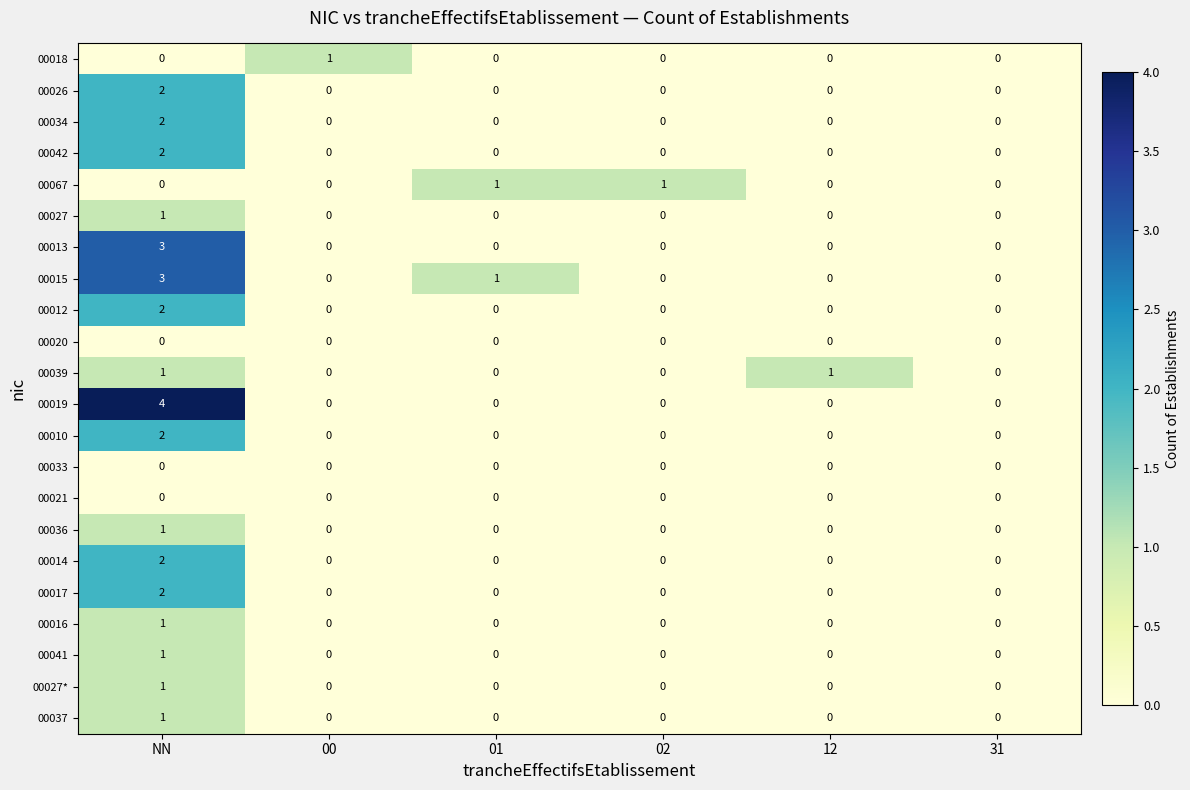

Which series has the widest spread of values?

00019